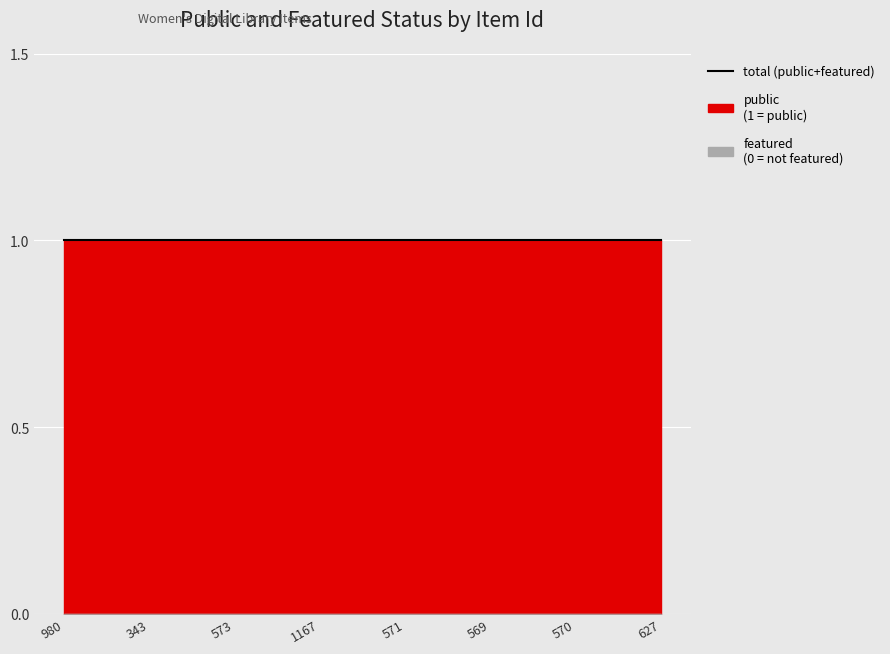

Which series has the largest range (max minus min)?

public